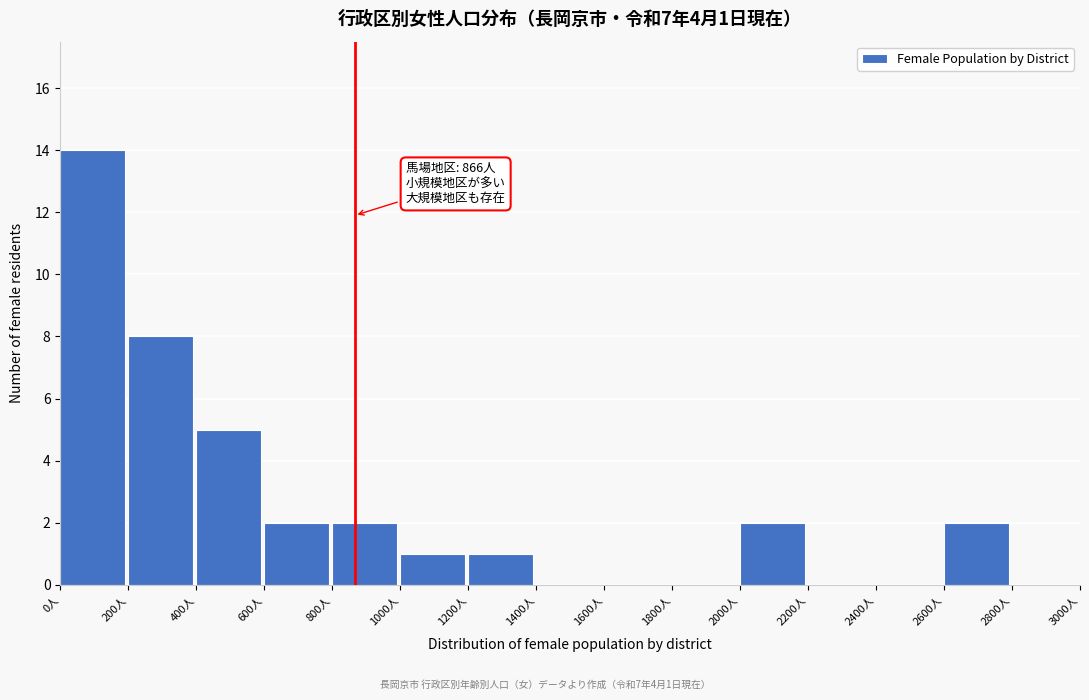

Which range on the x-axis has the tallest bar?

0 to 200